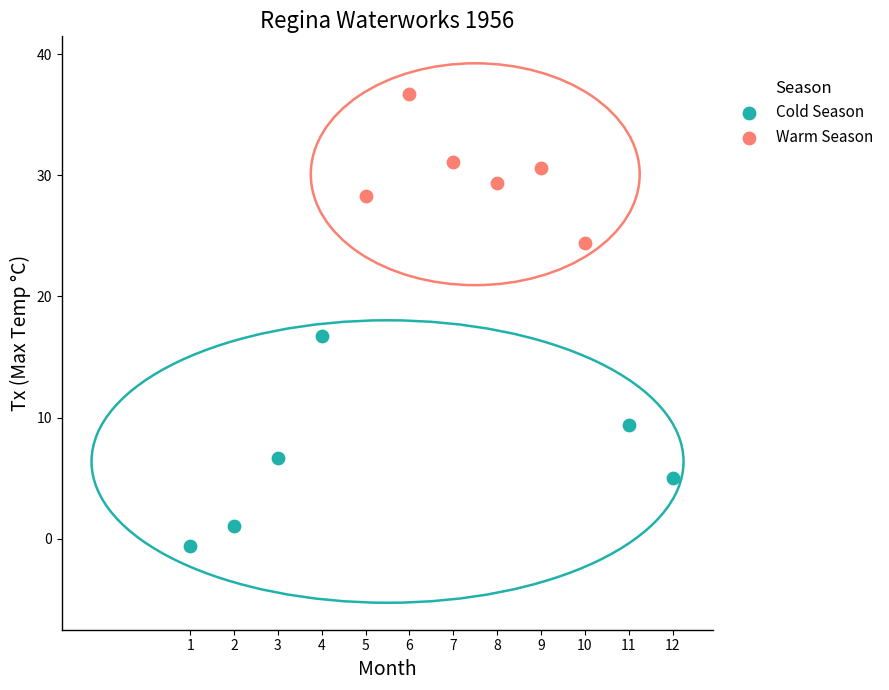

Which series contains the highest Y value?

Warm Season